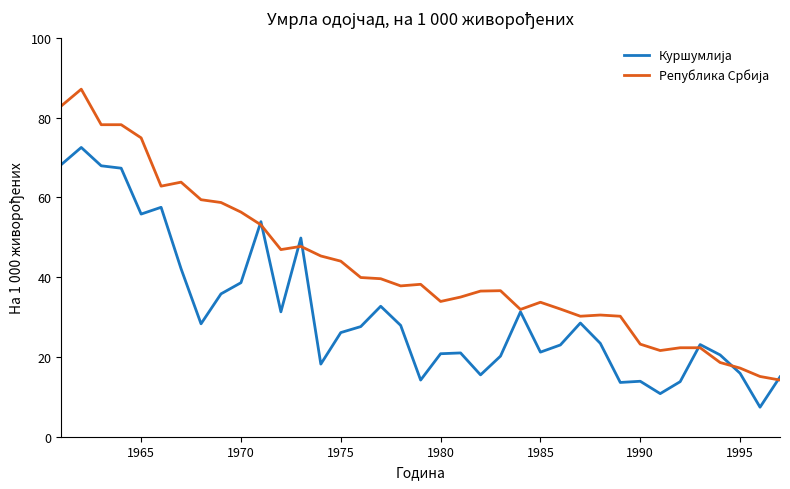

What is the maximum value shown in the chart?

87.1